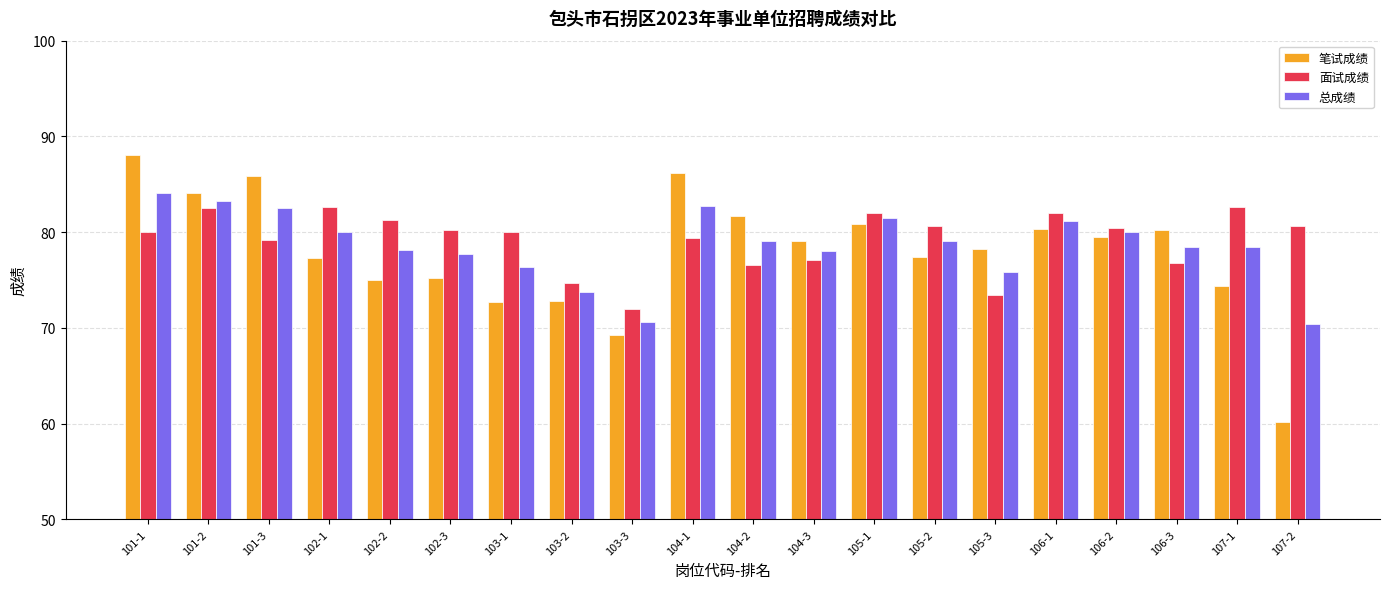

What is the spread (max minus min) of values at 104-3?

1.9